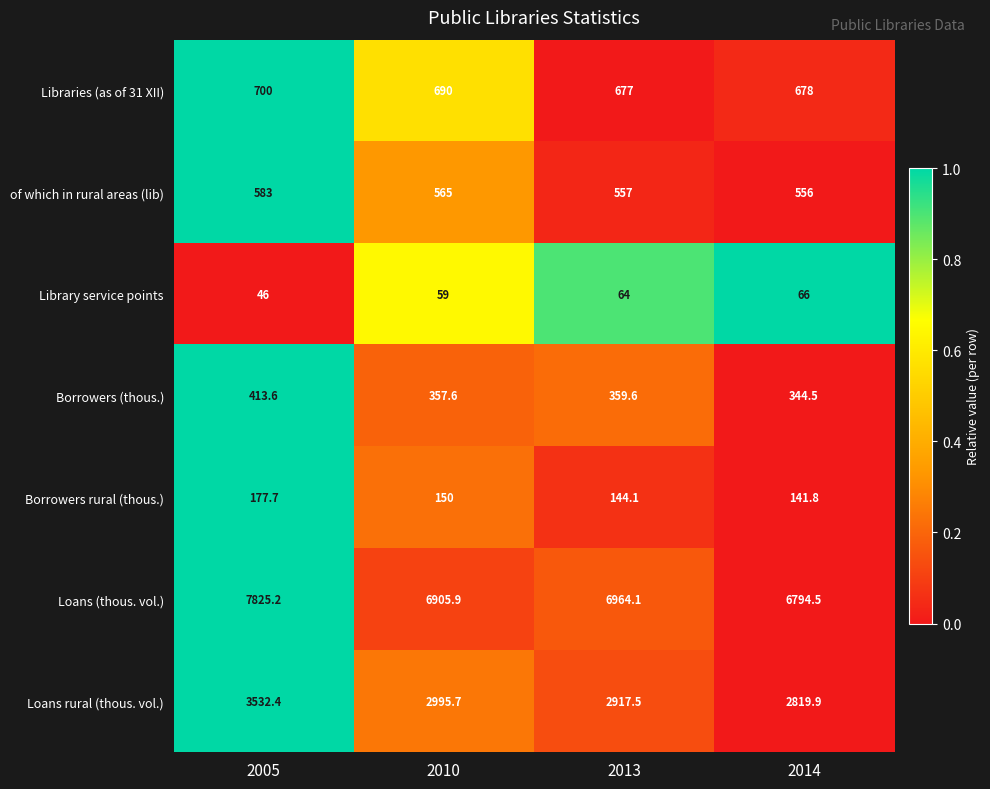

Which series has the widest spread of values?

Loans (thous. vol.)